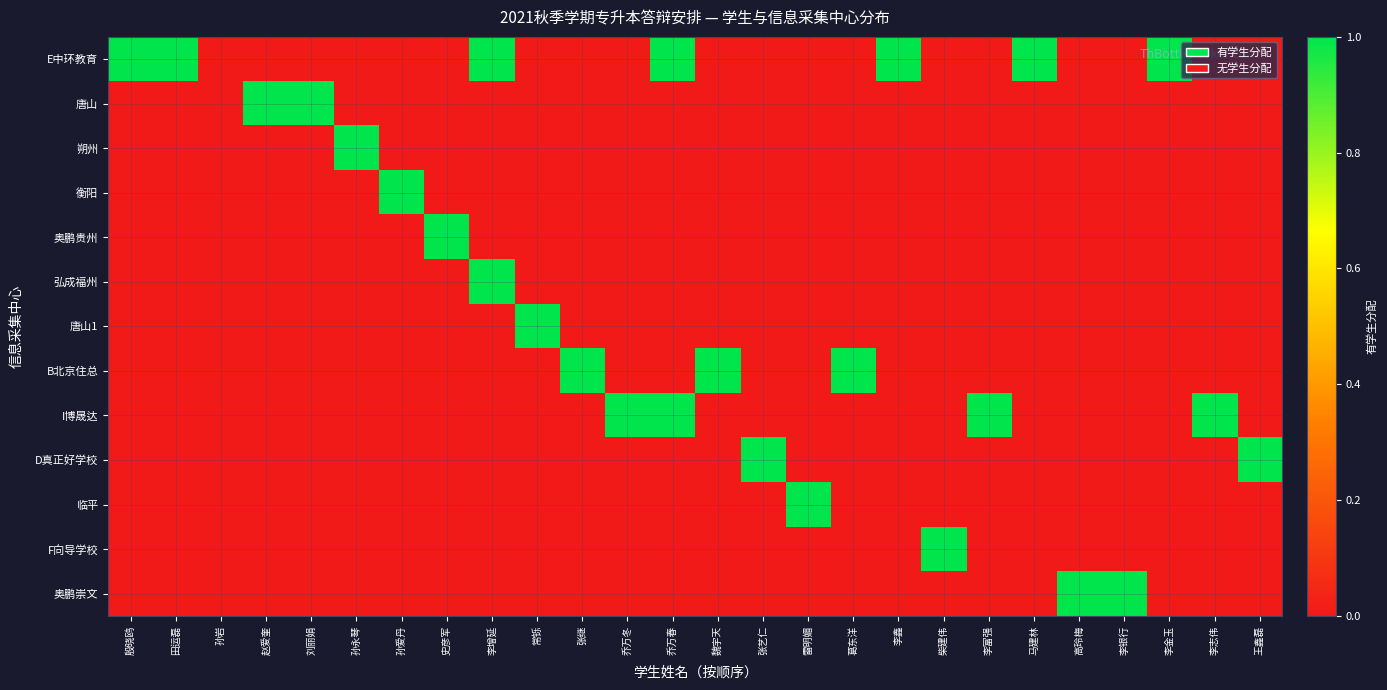

Rank the series at 王鑫磊 from lowest to highest value.

E中环教育, 唐山, 朔州, 衡阳, 奥鹏贵州, 弘成福州, 唐山1, B北京住总, I博晟达, 临平, F向导学校, 奥鹏崇文, D真正好学校